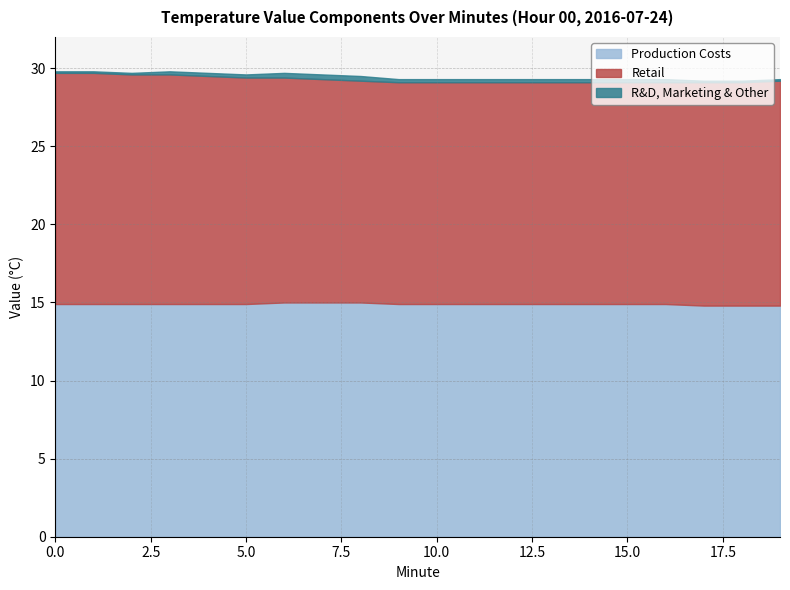

The value of Production Costs at 18 is 14.8. True or false?

True